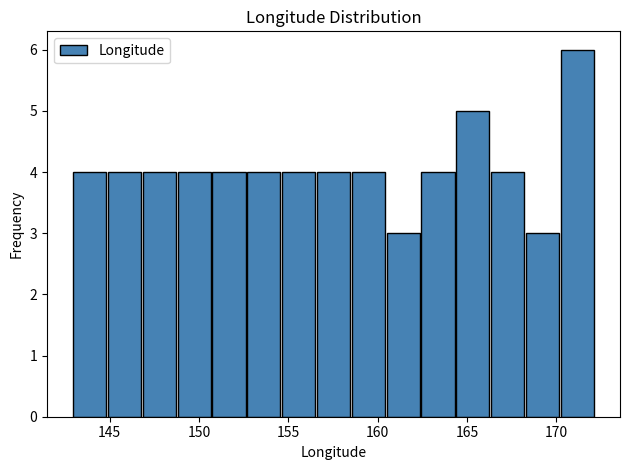

Read against the x-axis, roughly where is the centre of the tallest bar?

171.0